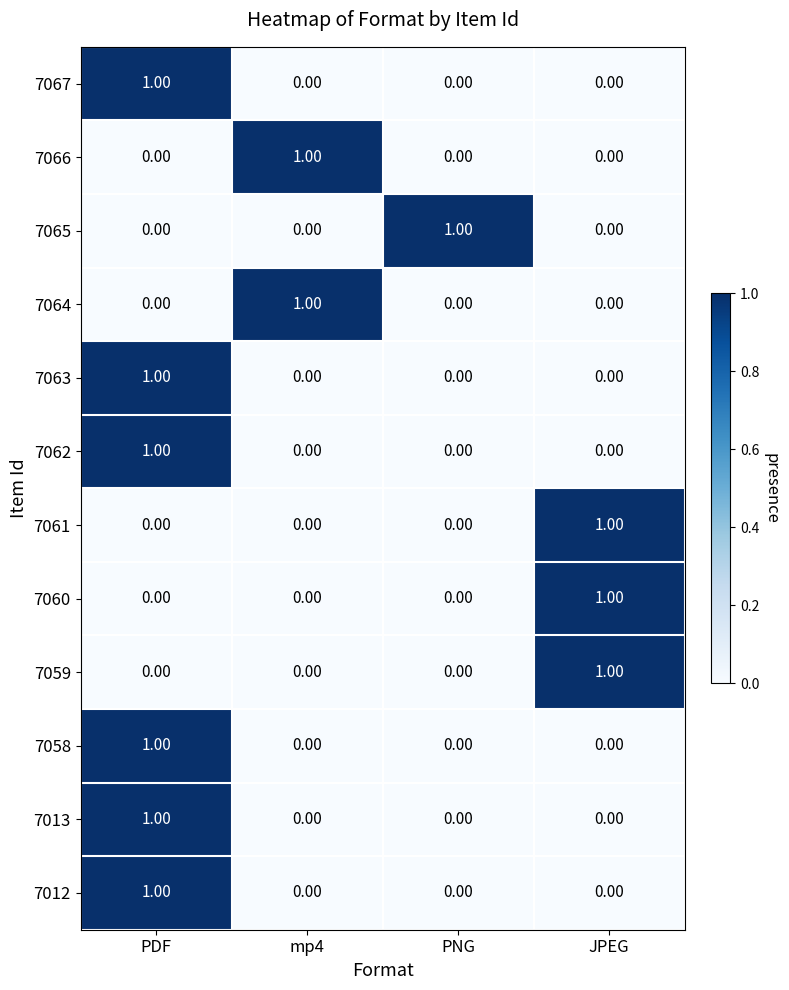

At how many categories does at least one series exceed 0?

4